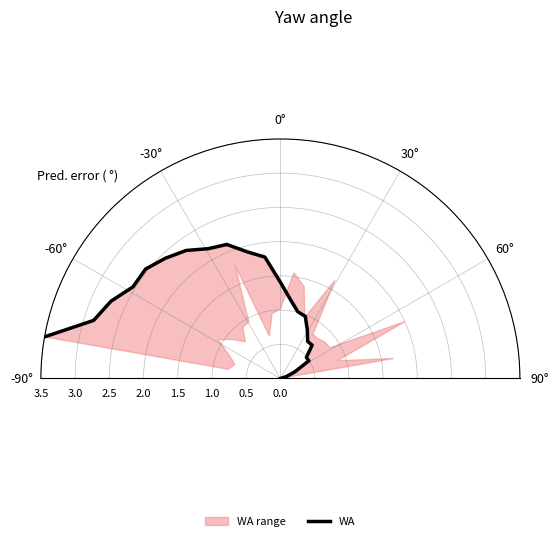

What is the greatest value displayed?

3.5